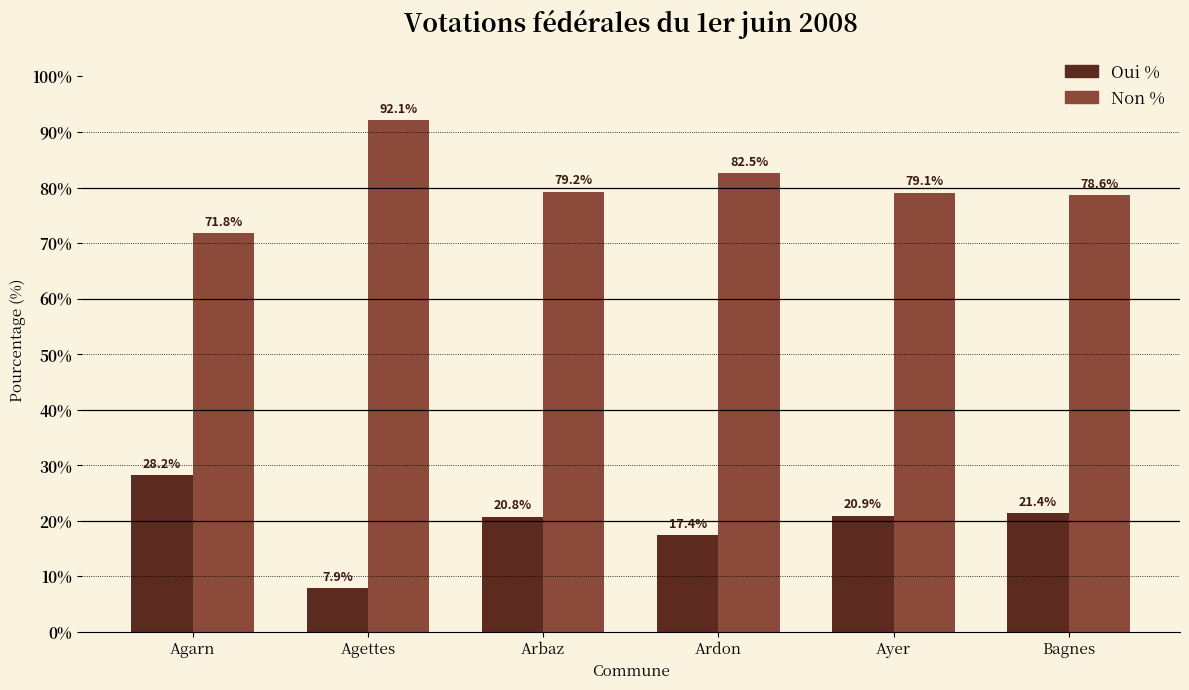

Which series has the largest total across all categories?

Non %